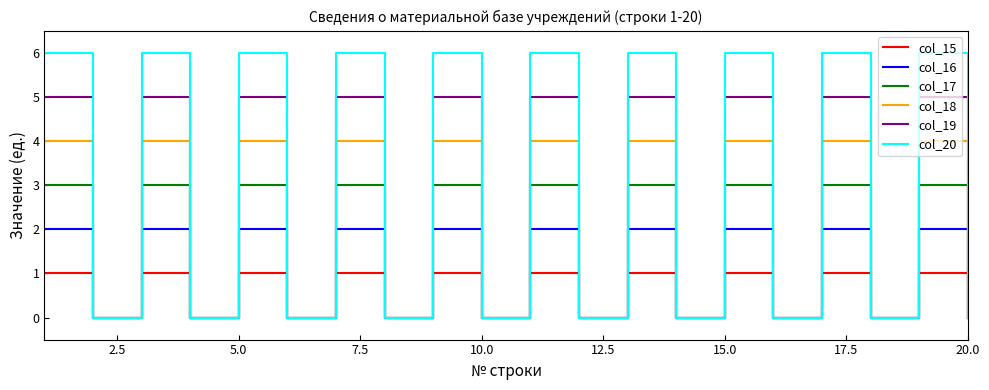

How many lines are shown in the chart?

6